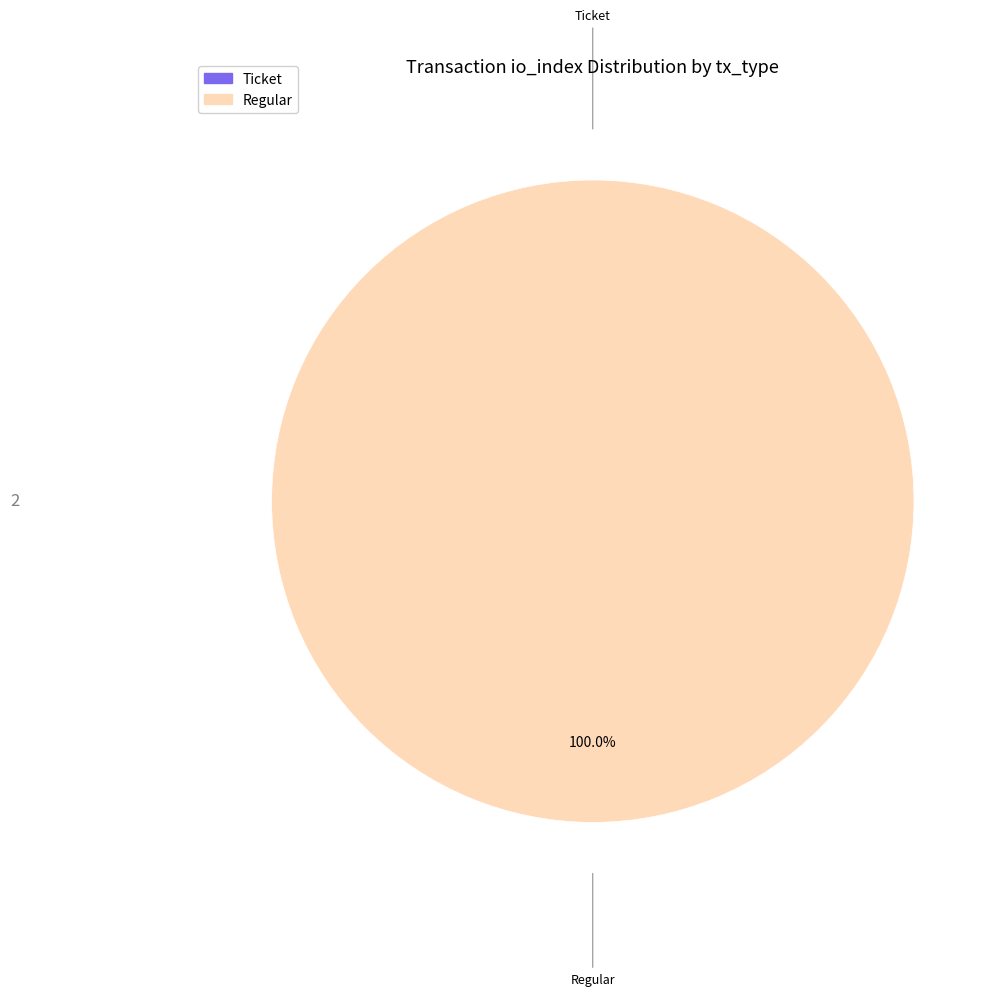

How many slices are in this pie chart?

2